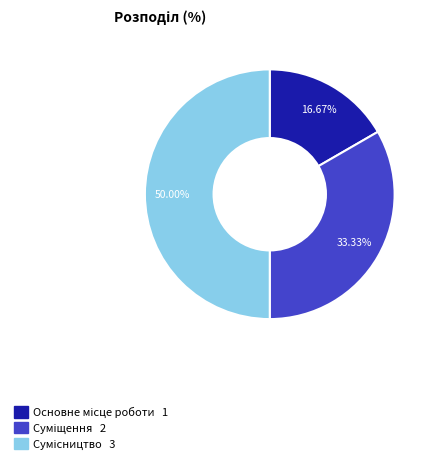

Which category has the smallest portion of the pie?

Основне місце роботи